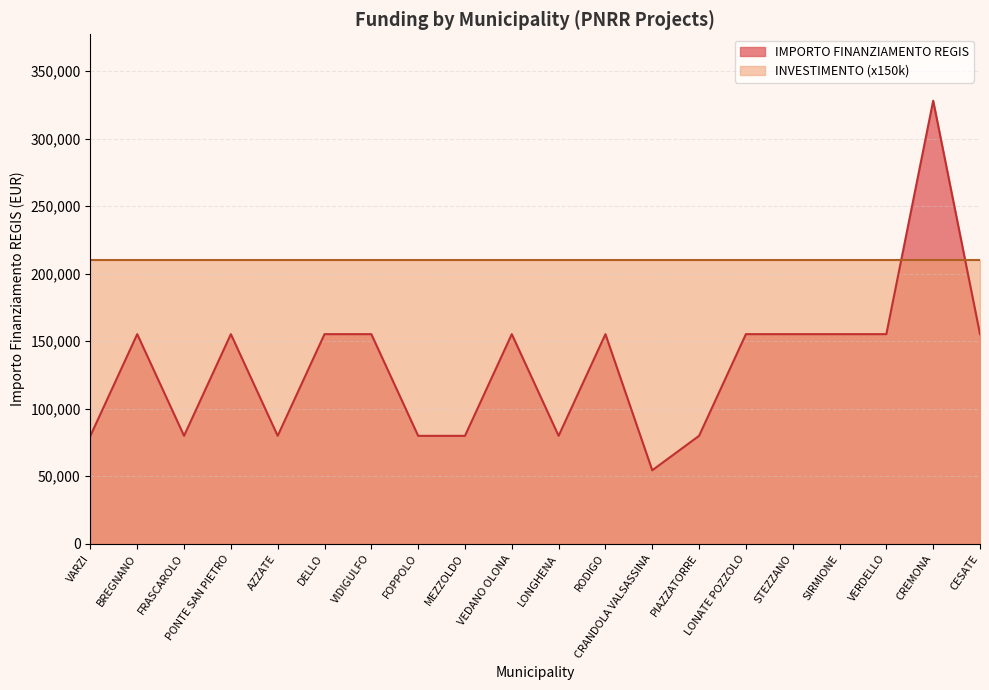

Read the value at VERDELLO, to the nearest 50.

155250